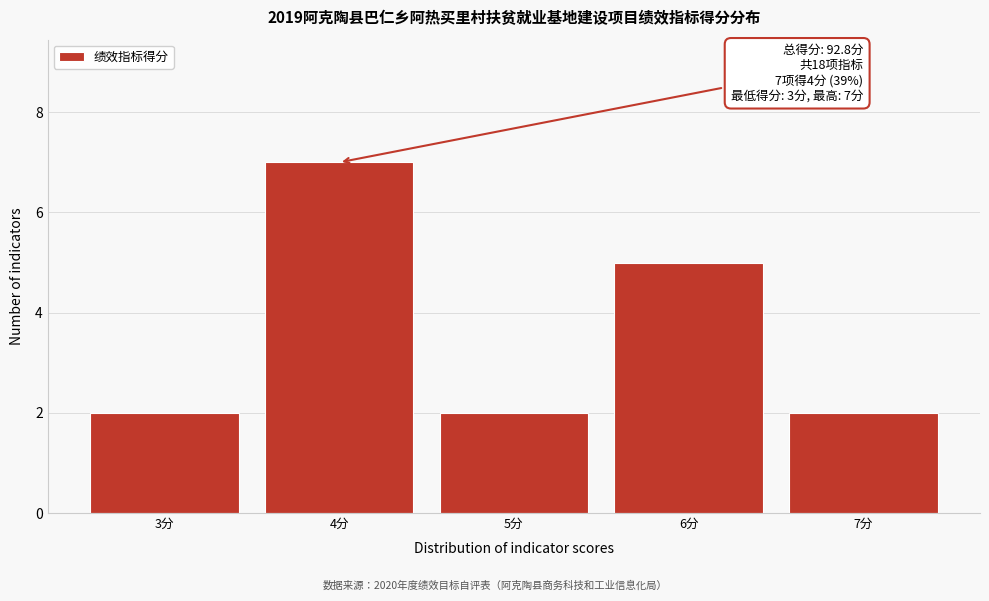

Reading right to left, transcribe all the data shown in this chart.

2	5	2	7	2